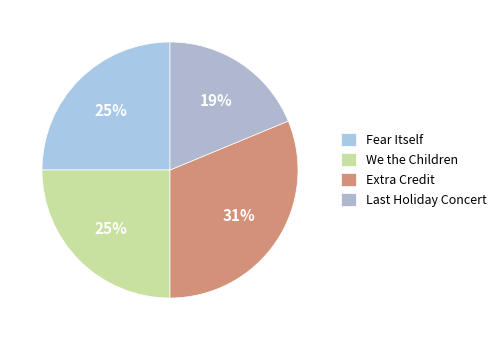

How many slices are in this pie chart?

4